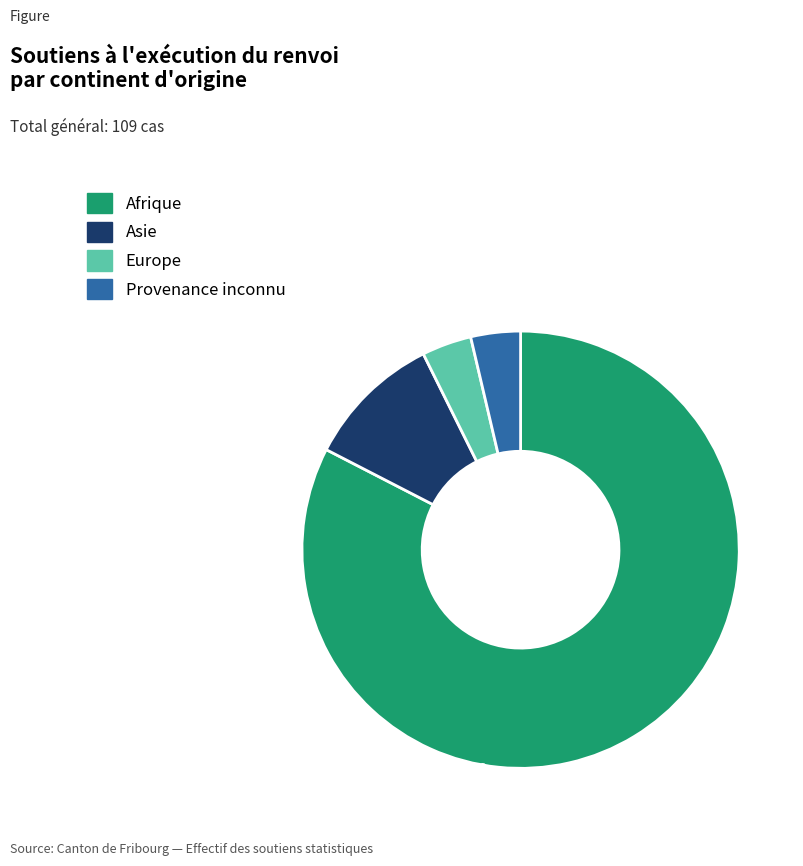

Which slice is the largest?

Afrique